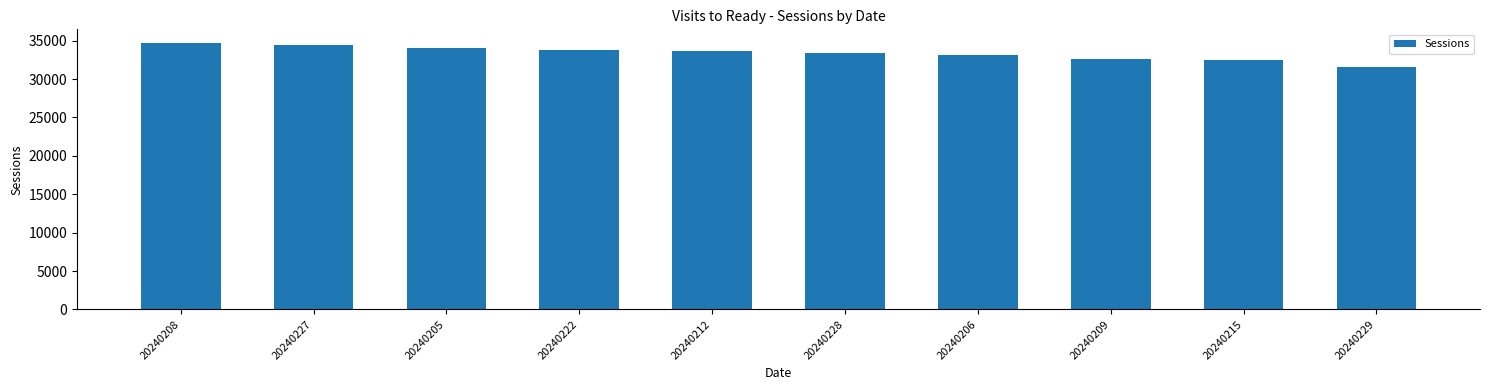

What is the ratio of the value at 20240205 to the value at 20240222?

1.0